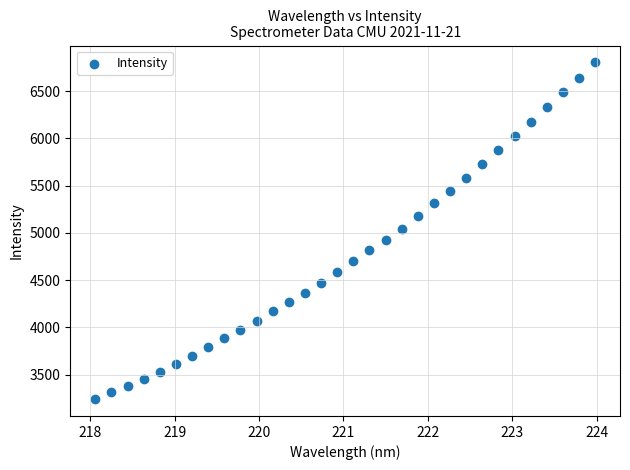

What is the range of Y values (max minus min)?

3564.2